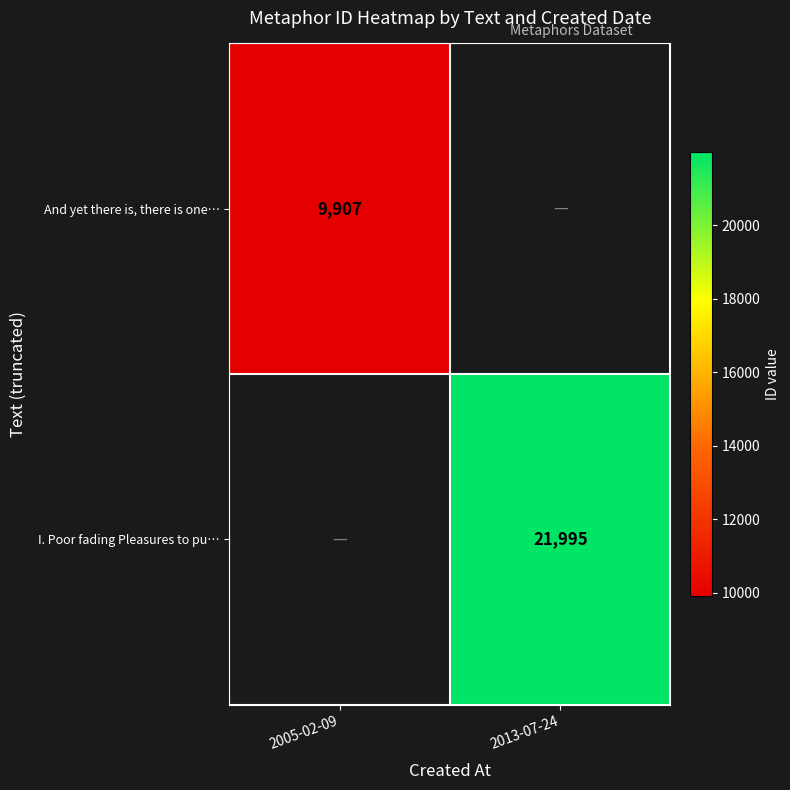

The I. Poor fading Pleasures to pu… series shows 21995 at 2013-07-24. True or false?

True